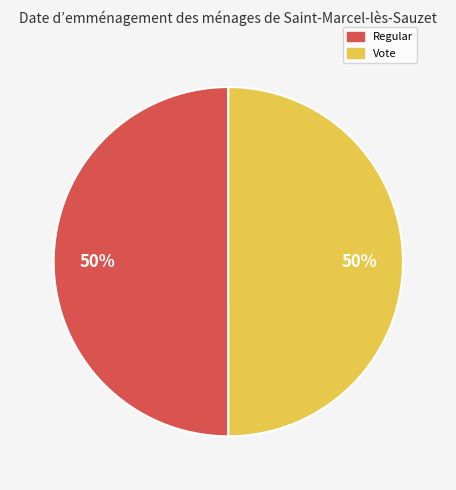

True or false: Vote accounts for 58% of the total.

False